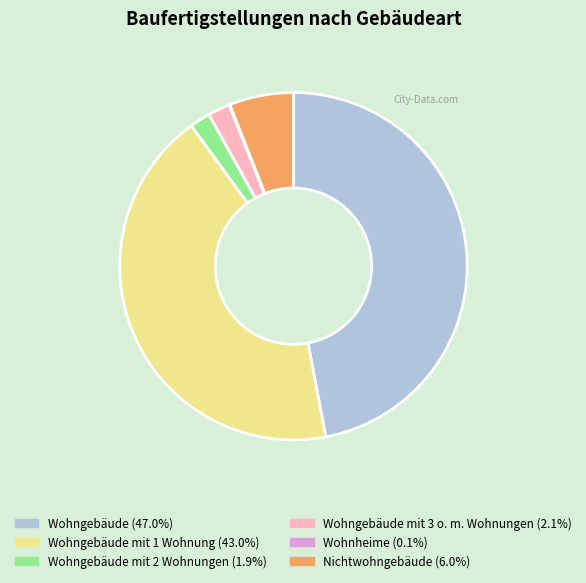

Does any single category account for the majority?

No